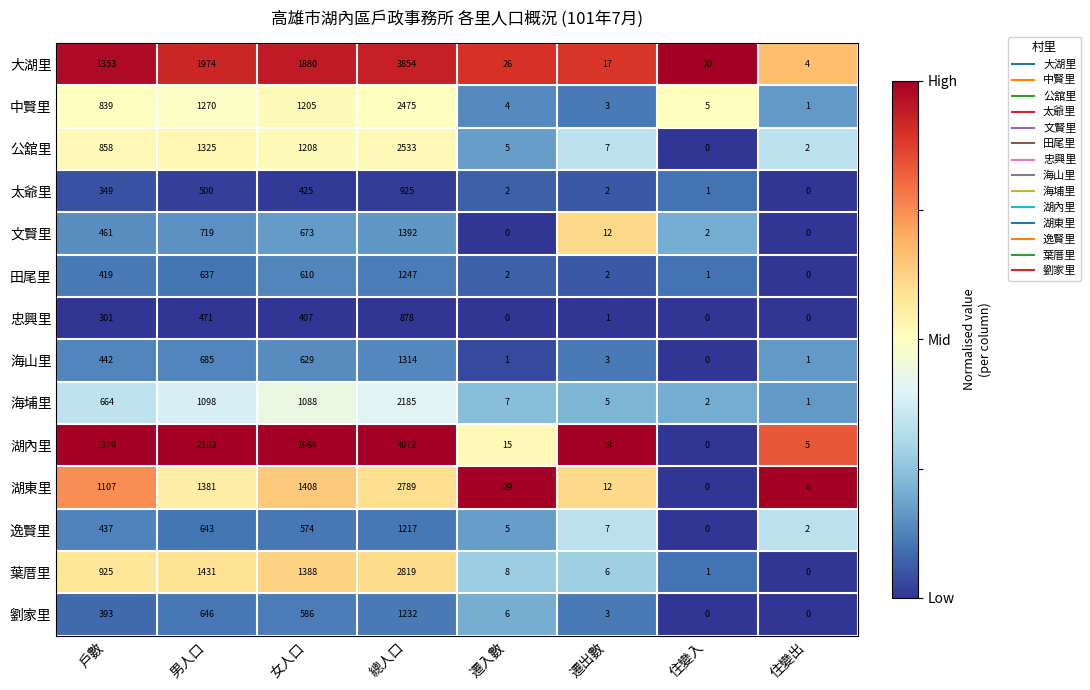

Rank the series by their maximum value, from highest to lowest.

湖內里, 大湖里, 葉厝里, 湖東里, 公舘里, 中賢里, 海埔里, 文賢里, 海山里, 田尾里, 劉家里, 逸賢里, 太爺里, 忠興里